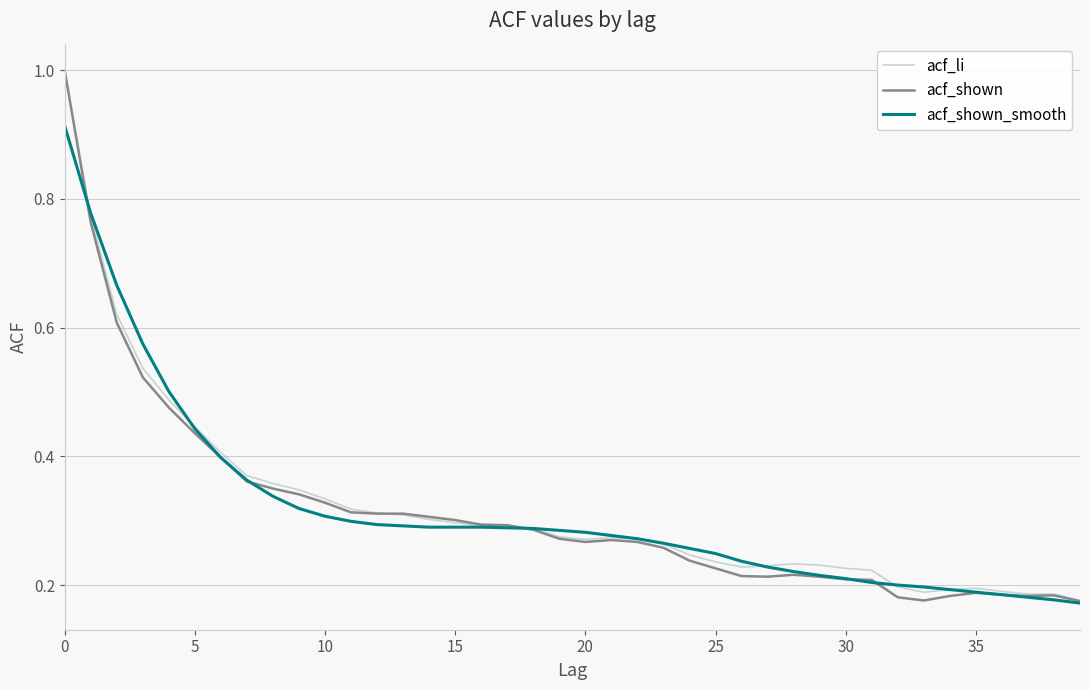

Count the acf_li values in the range 0 to 1.

40